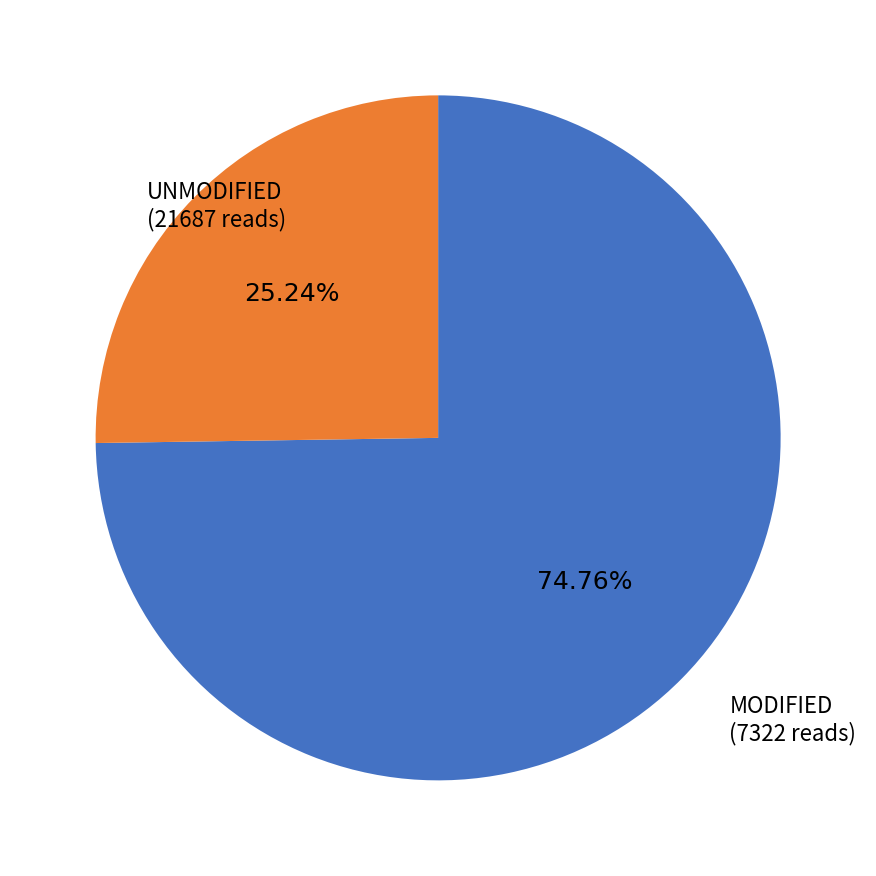

Is there a majority slice in this chart?

Yes